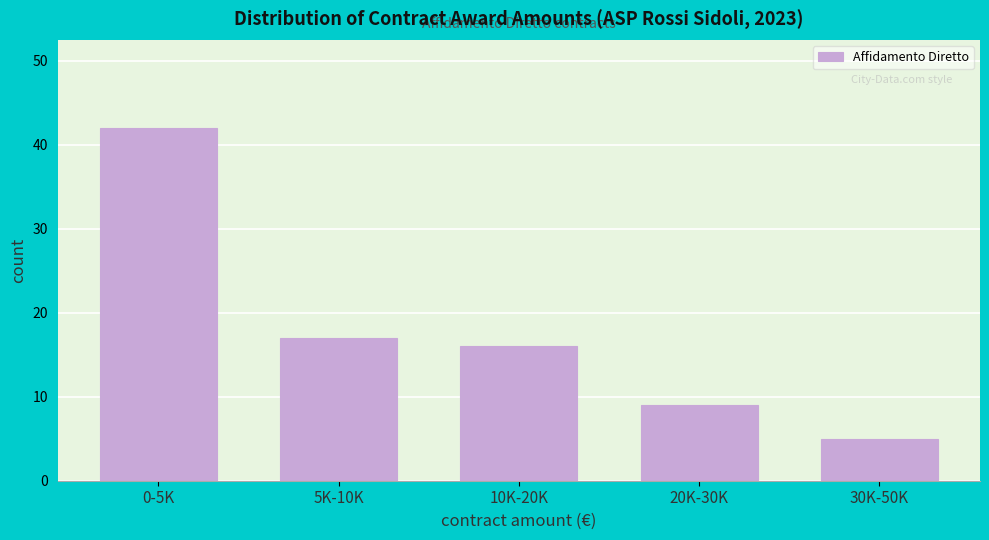

Reading left to right, what are all the values shown in this chart?

42	17	16	9	5